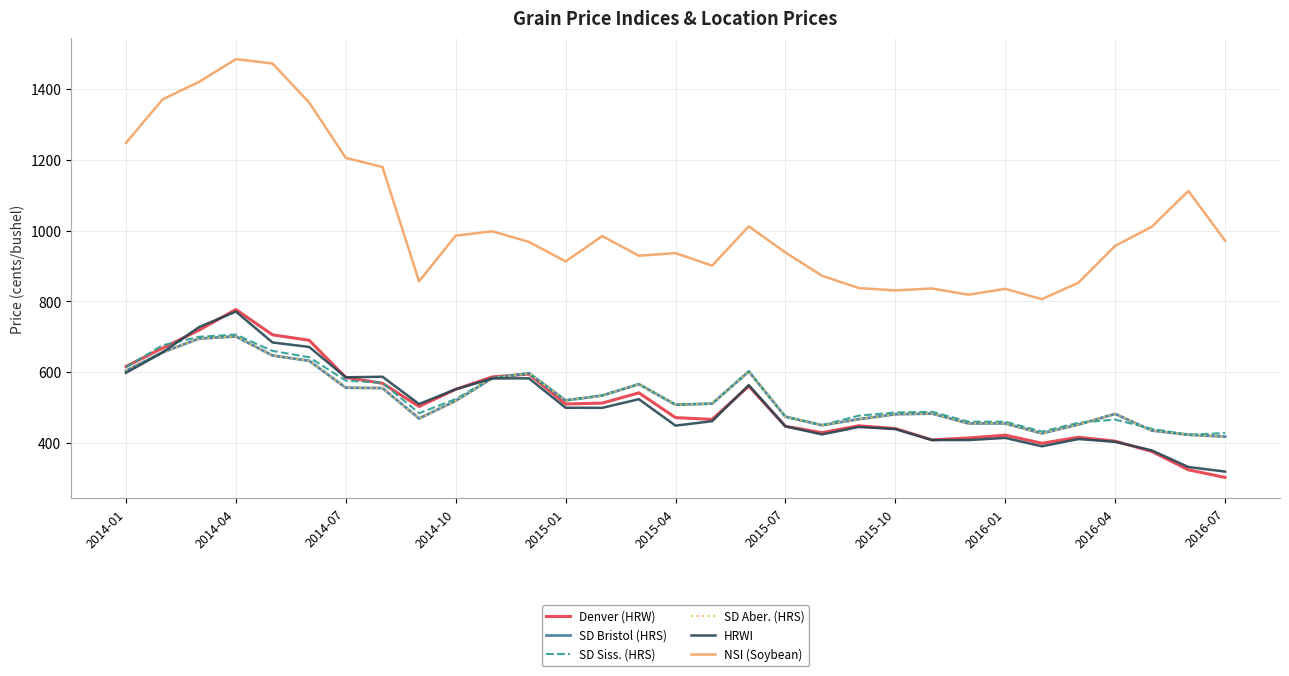

Which series ends up on top after the final intersection of HRWI and SD Siss. (HRS)?

SD Siss. (HRS)